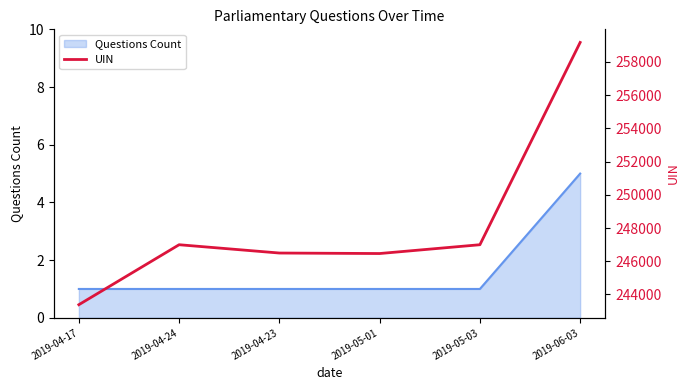

Where is the first local minimum?

2019-05-01